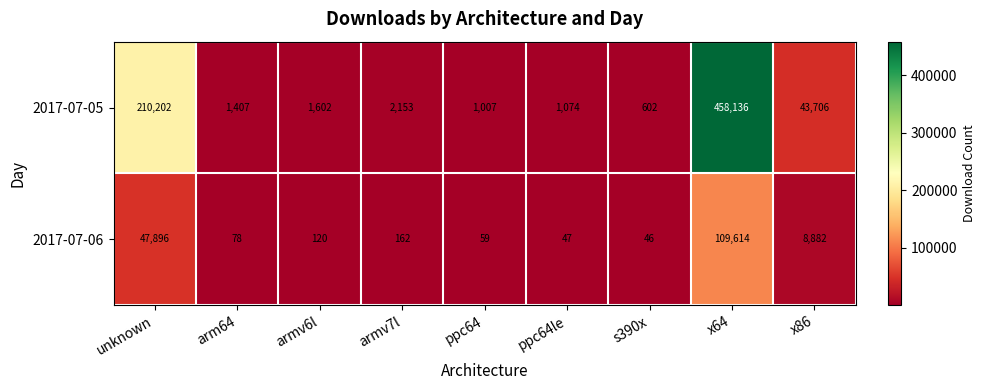

List the labels in order of 2017-07-05 value, smallest first.

s390x, ppc64, ppc64le, arm64, armv6l, armv7l, x86, unknown, x64